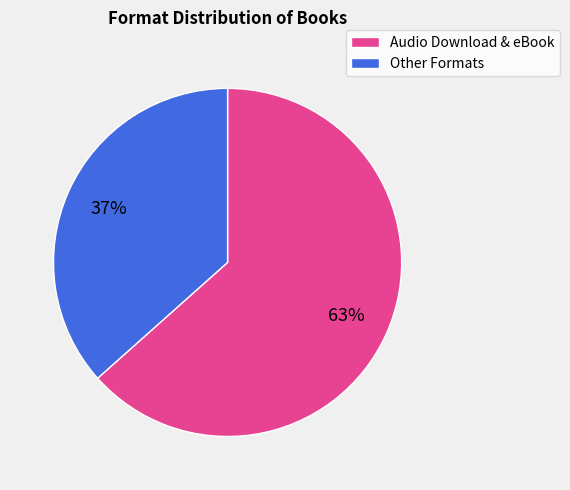

Count the number of slices in the pie.

2